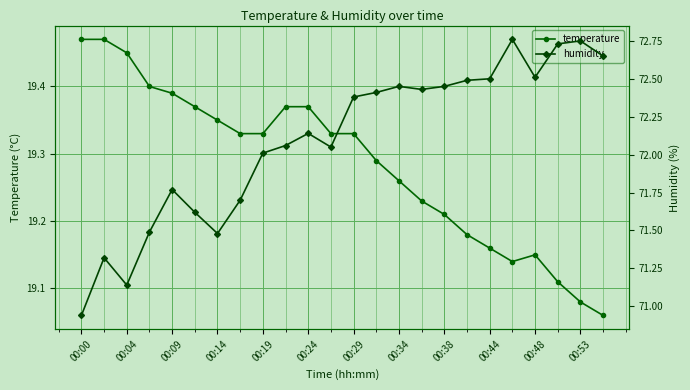

At how many categories does at least one series exceed 67?

24